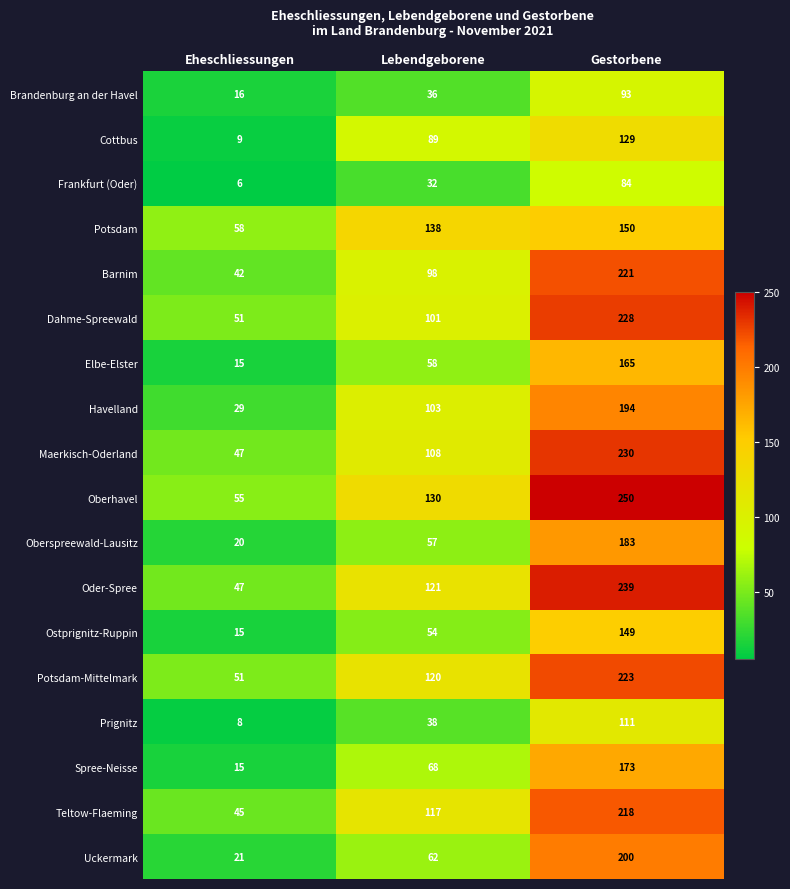

What is the smallest value displayed?

6